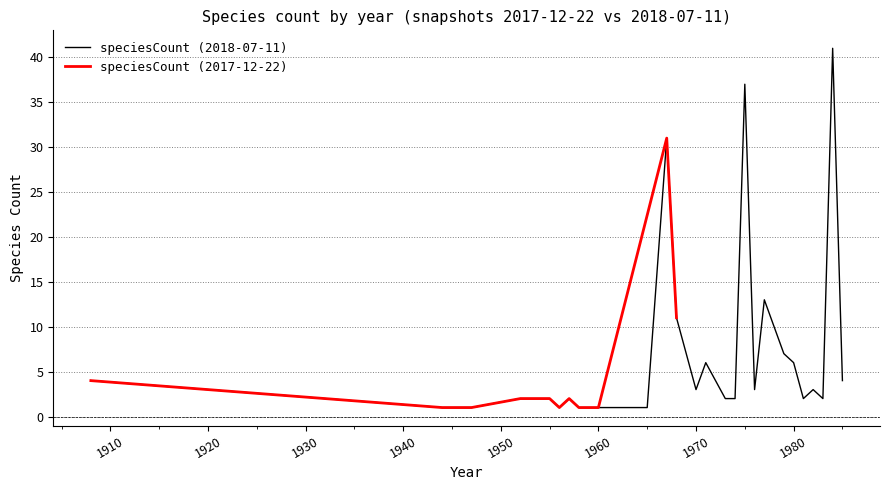

True or false: 2017-12-22 and 2018-07-11 intersect in this chart.

False